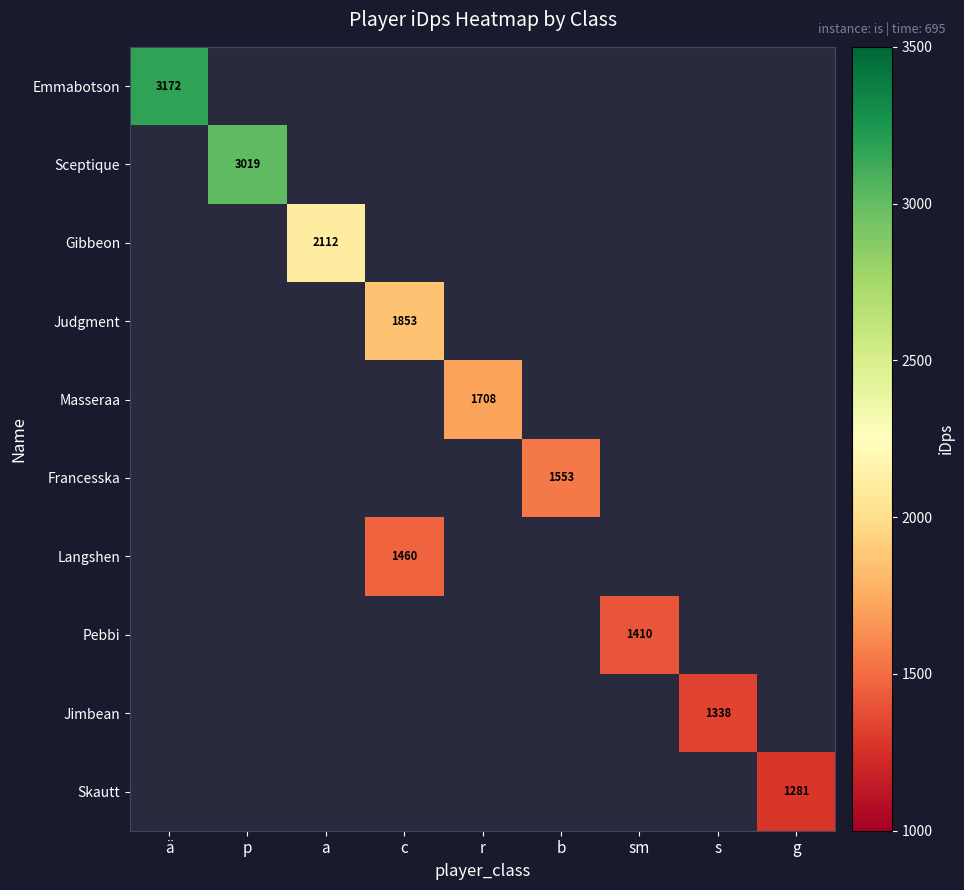

Is the value of Jimbean at g greater than the value of Pebbi at s?

No